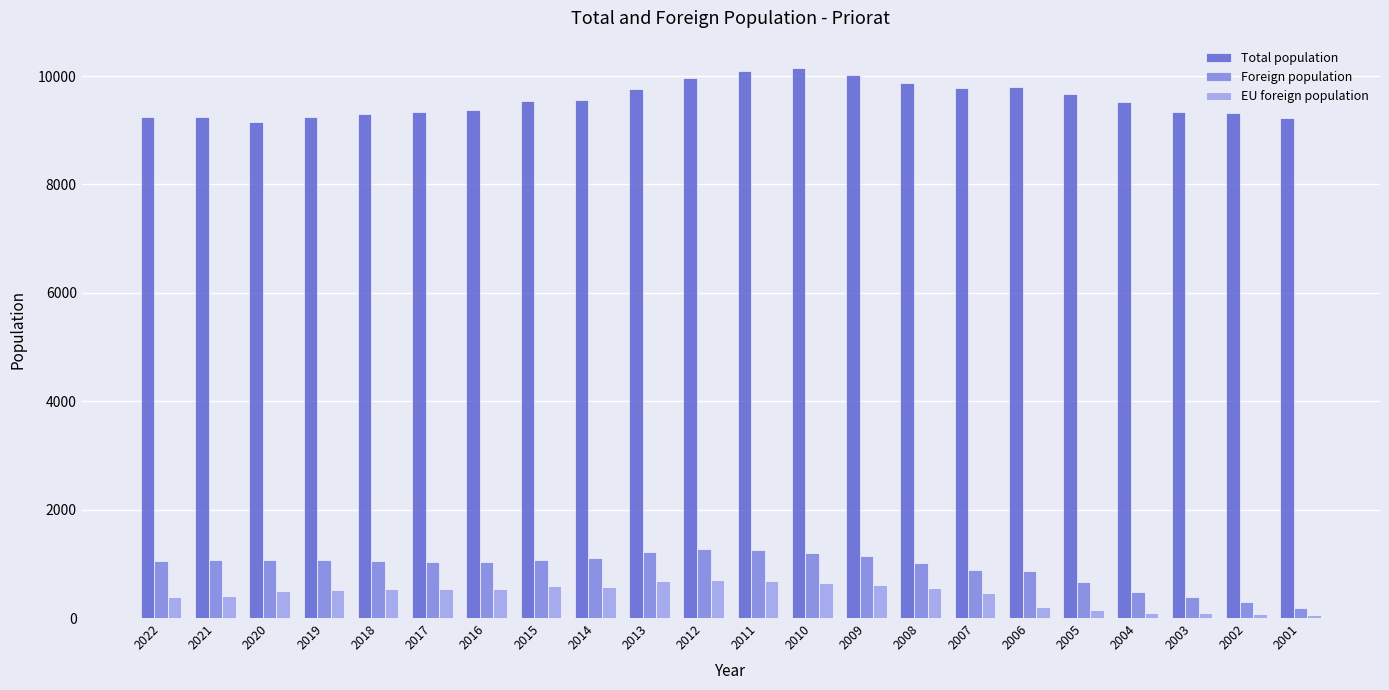

Rank the series at 2011 from highest to lowest value.

Total population, Foreign population, EU foreign population